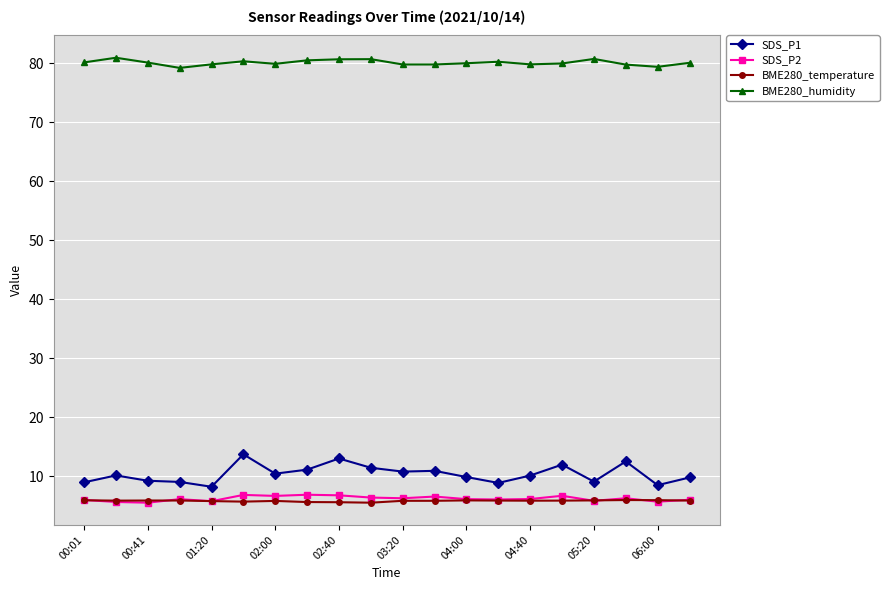

At how many categories does at least one series exceed 55?

20